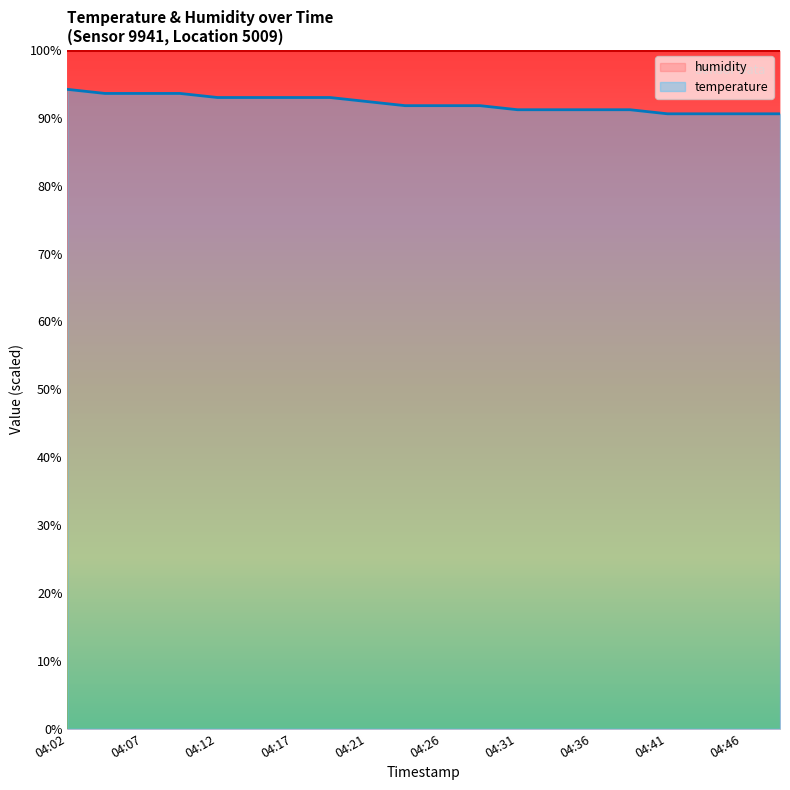

What is the change in value from 04:14 to 04:29?

-1.2